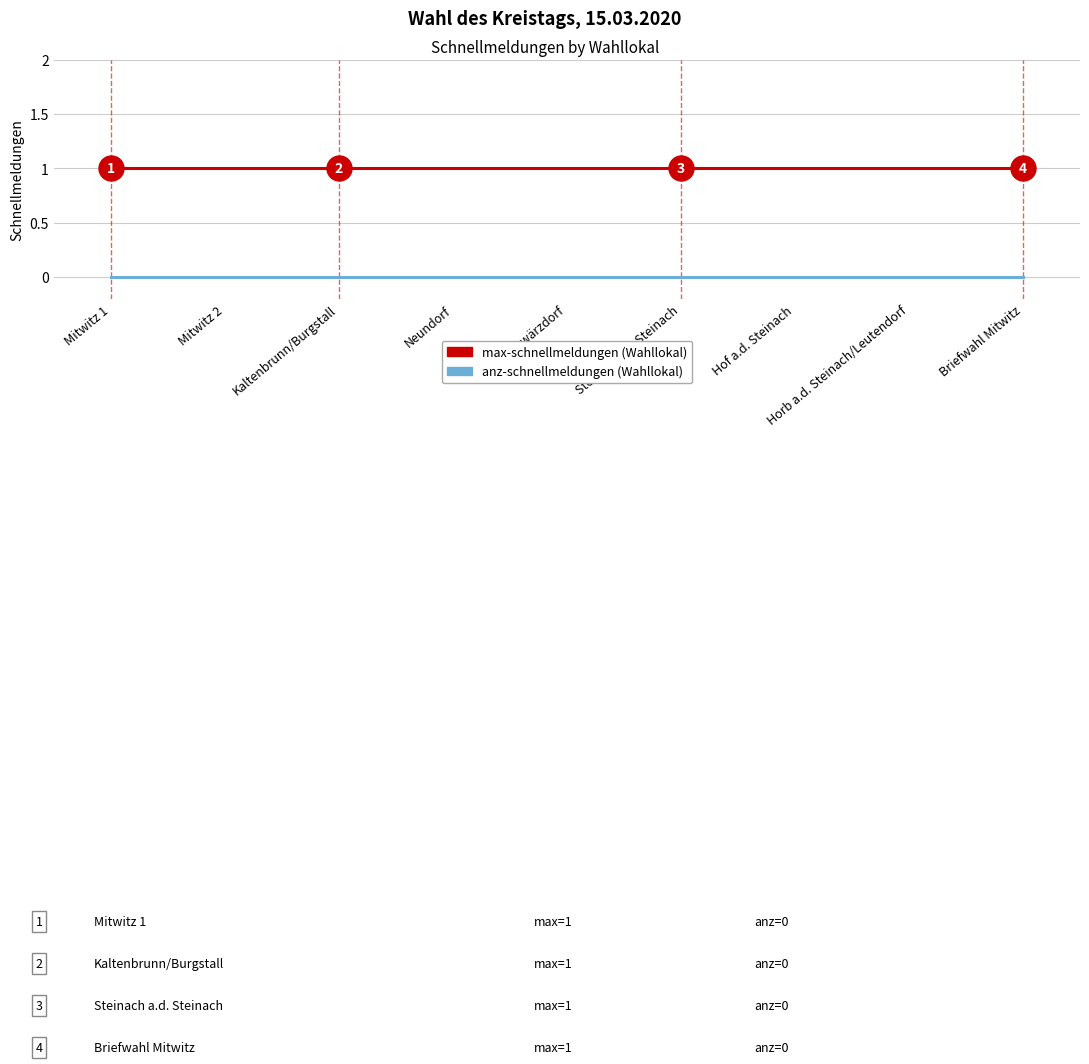

What position from the right is Neundorf?

6